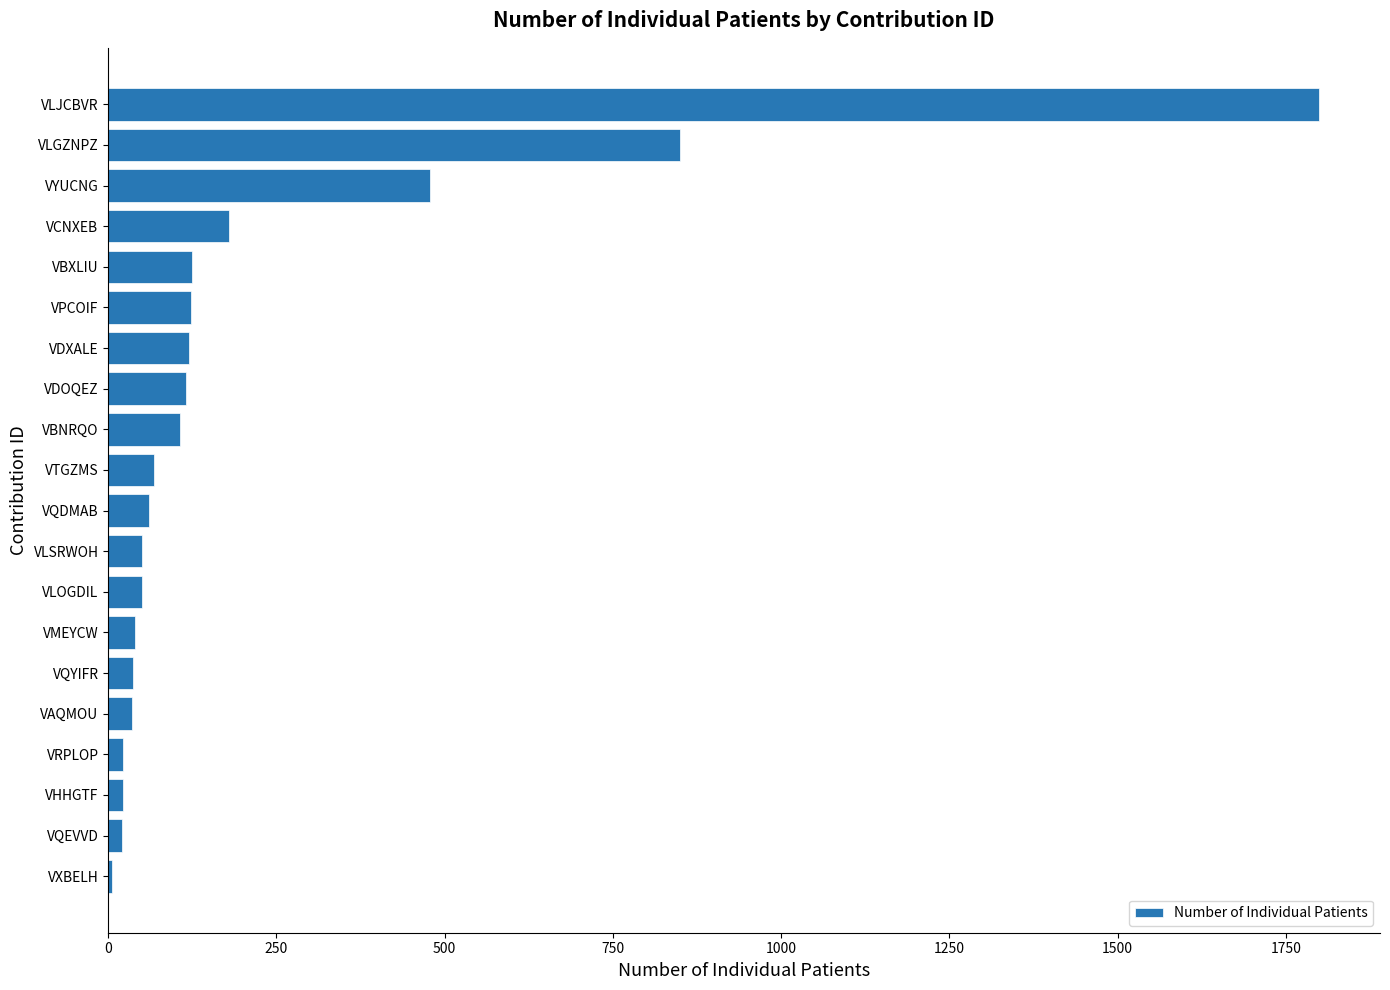

What is the change in value from VTGZMS to VCNXEB?

+112